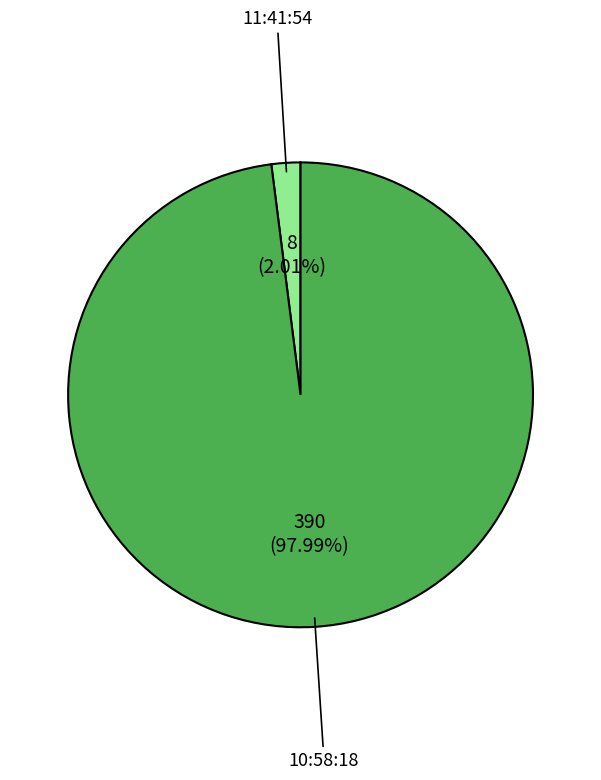

What is the total percentage of 11:41:54 and 10:58:18?

100.0%